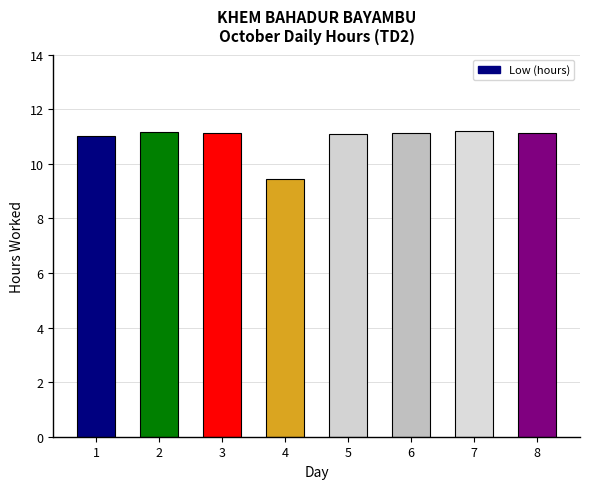

What is the sum of all values?

87.3